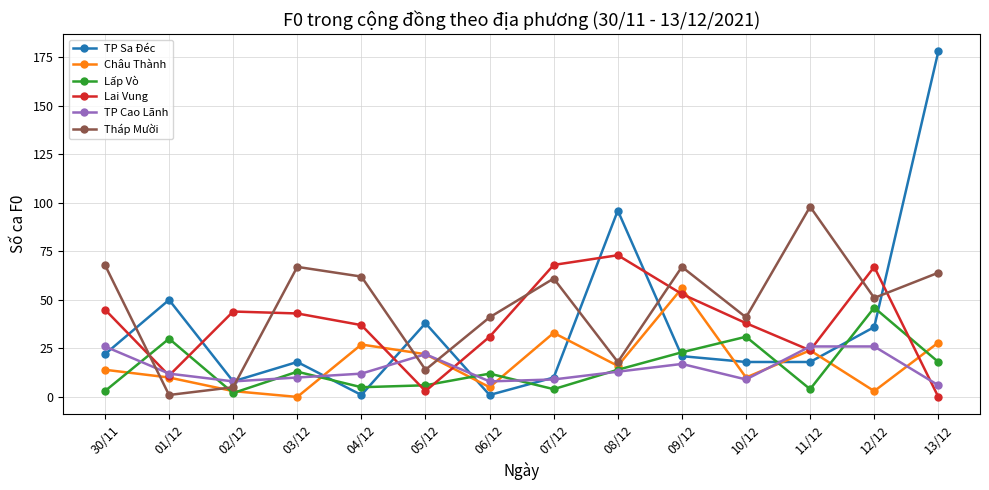

Reading left to right, what are all the values shown in this chart?

TP Sa Đéc: 22	50	8	18	1	38	1	10	96	21	18	18	36	178
Châu Thành: 14	10	3	0	27	22	5	33	16	56	10	24	3	28
Lấp Vò: 3	30	2	13	5	6	12	4	14	23	31	4	46	18
Lai Vung: 45	11	44	43	37	3	31	68	73	53	38	24	67	0
TP Cao Lãnh: 26	12	8	10	12	22	8	9	13	17	9	26	26	6
Tháp Mười: 68	1	5	67	62	14	41	61	18	67	41	98	51	64